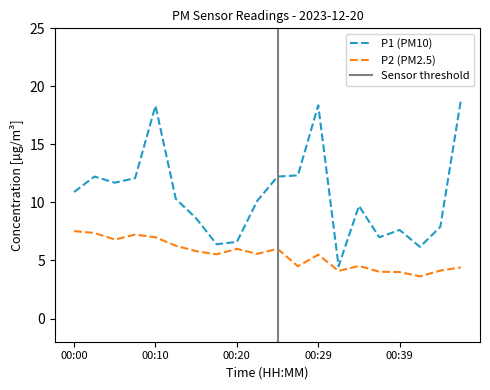

At which label is P1 closest to 11?

00:00